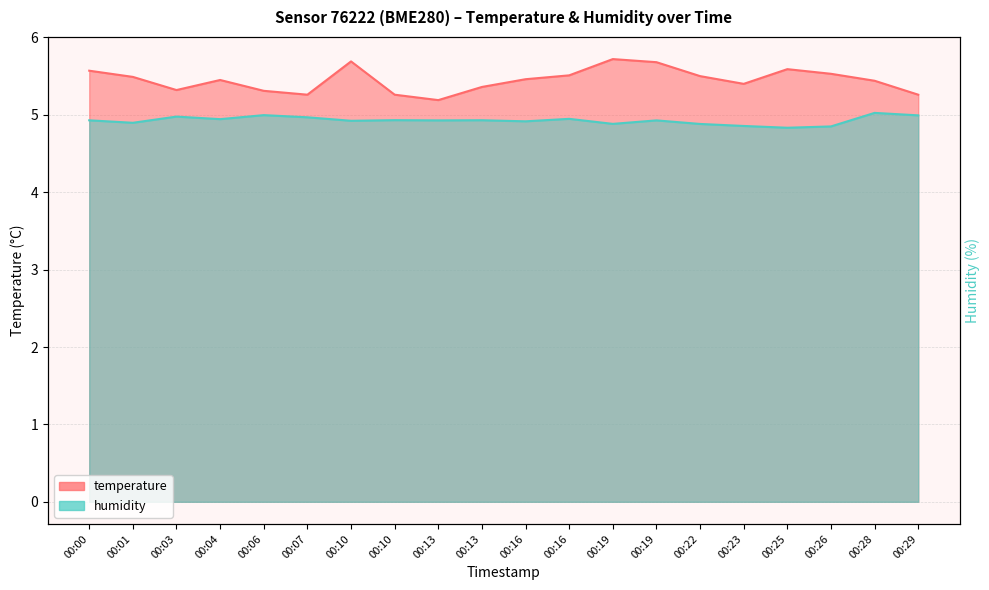

True or false: humidity and temperature cross at least once.

False